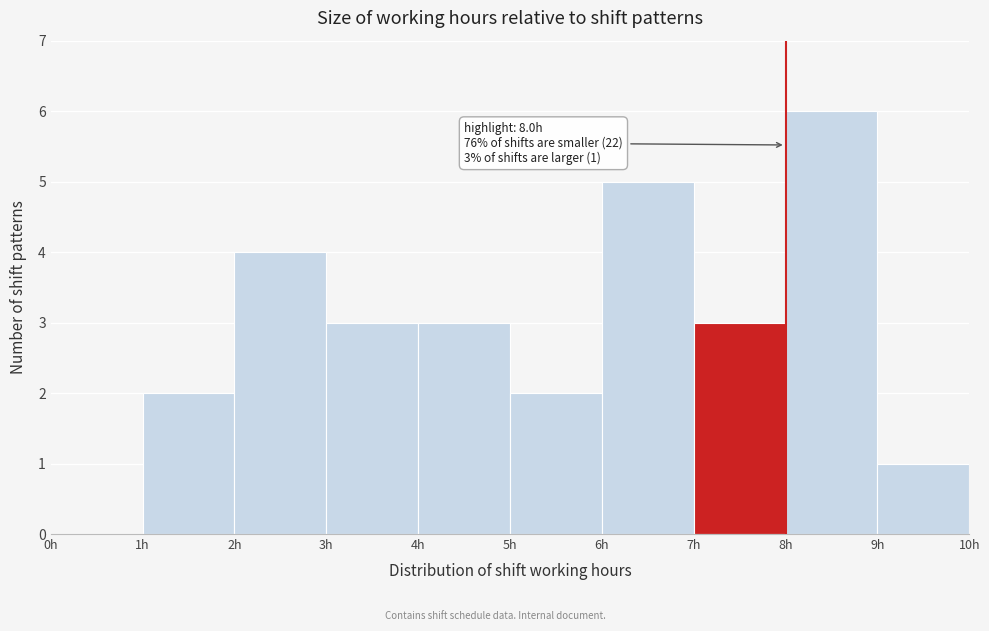

Which range on the x-axis has the tallest bar?

8 to 9